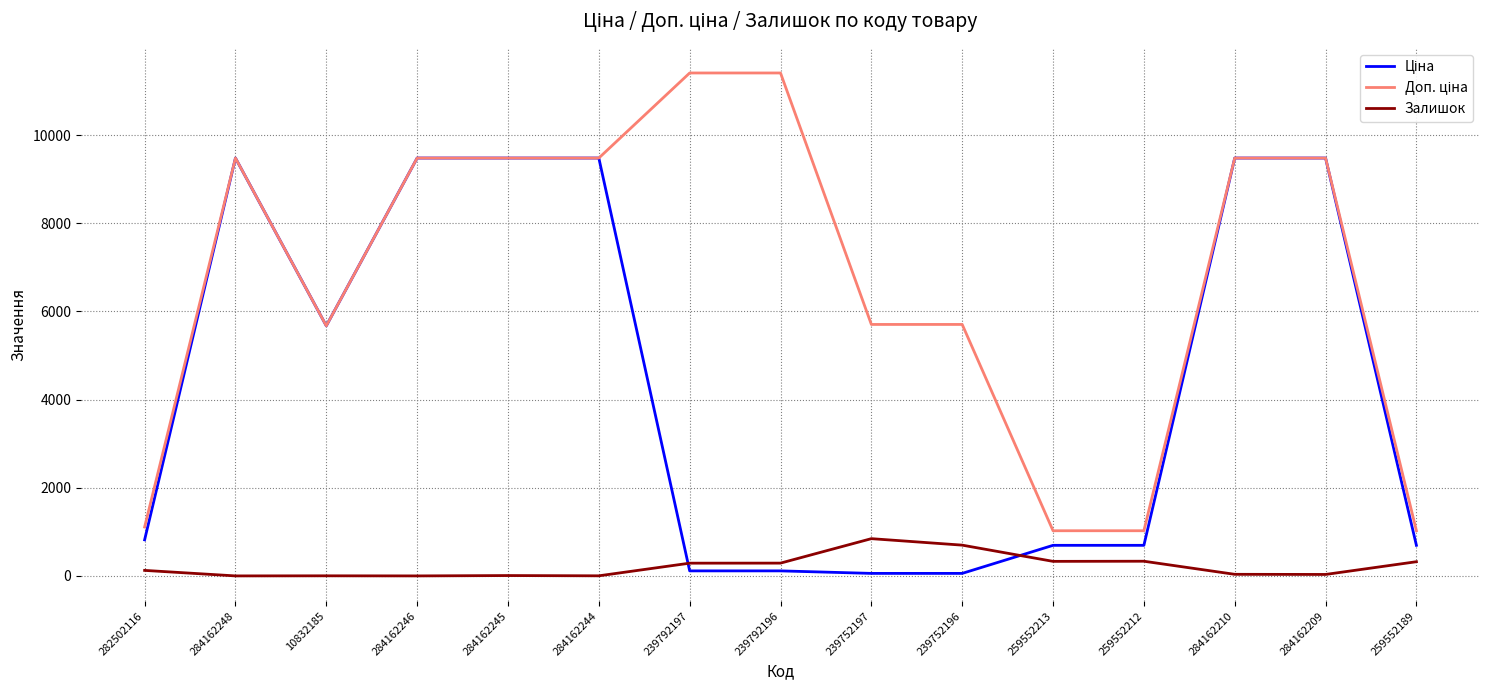

What is the highest value of the Залишок series?

845.0